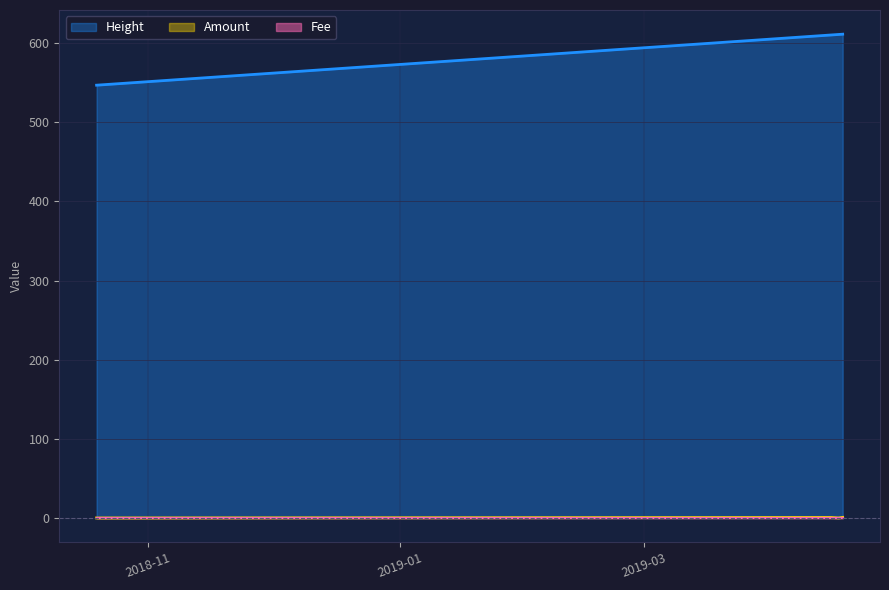

What position from the right is 2019-04-17 23:38:17?

1